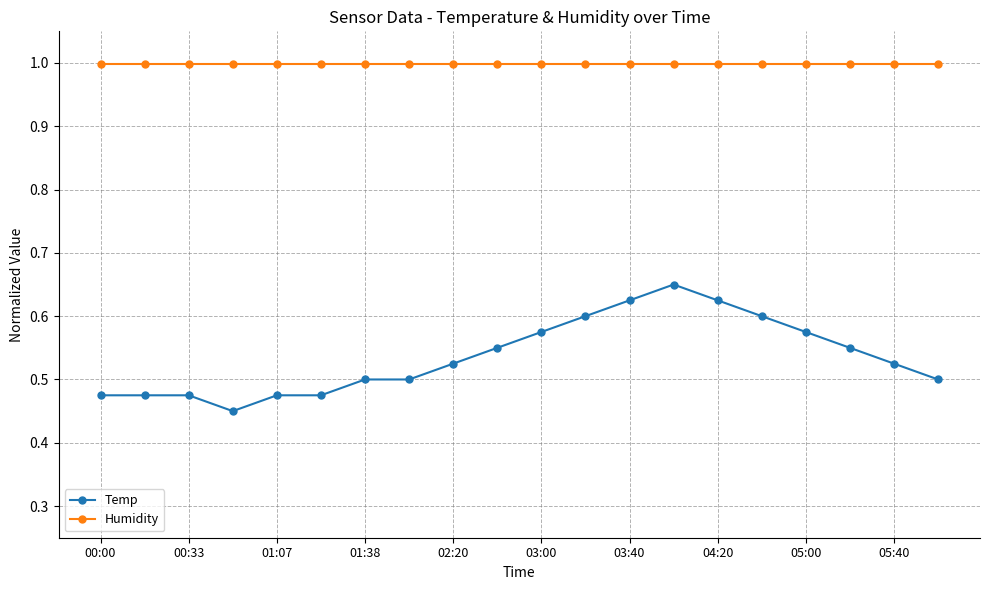

What is the maximum value for Humidity?

1.0